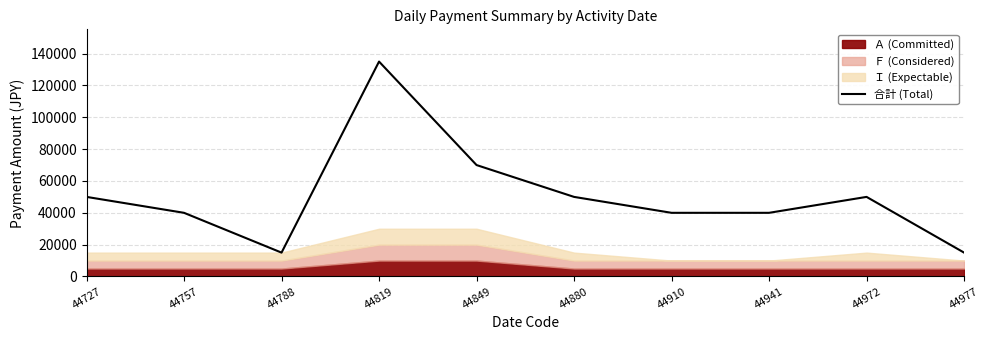

What is the approximate value at 44977, to the nearest 10?

15000